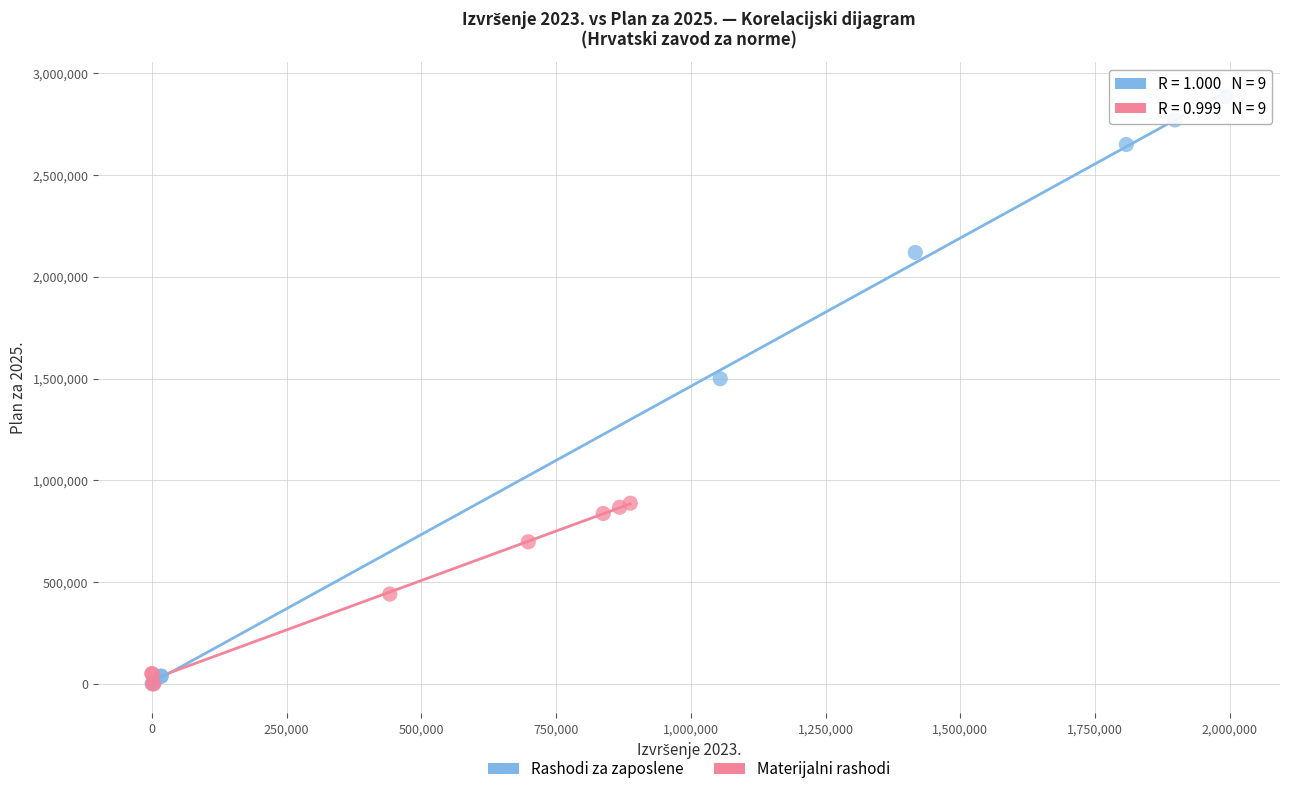

Which series has the largest Y range (max minus min)?

Rashodi za zaposlene